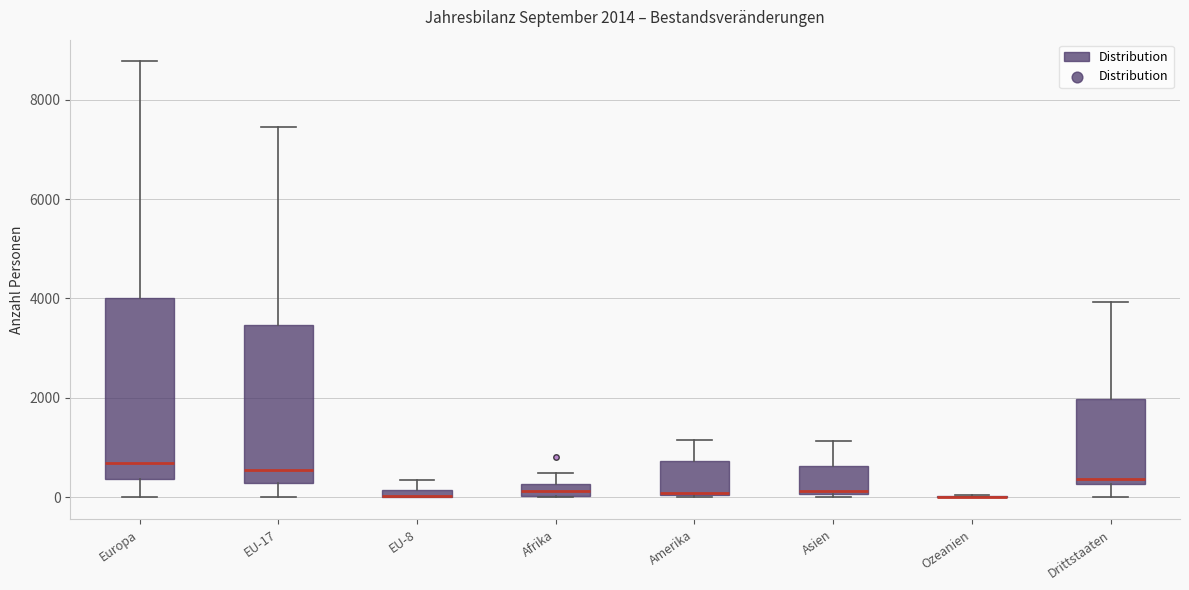

Which box is the tallest, from its lower edge to its upper edge?

Europa